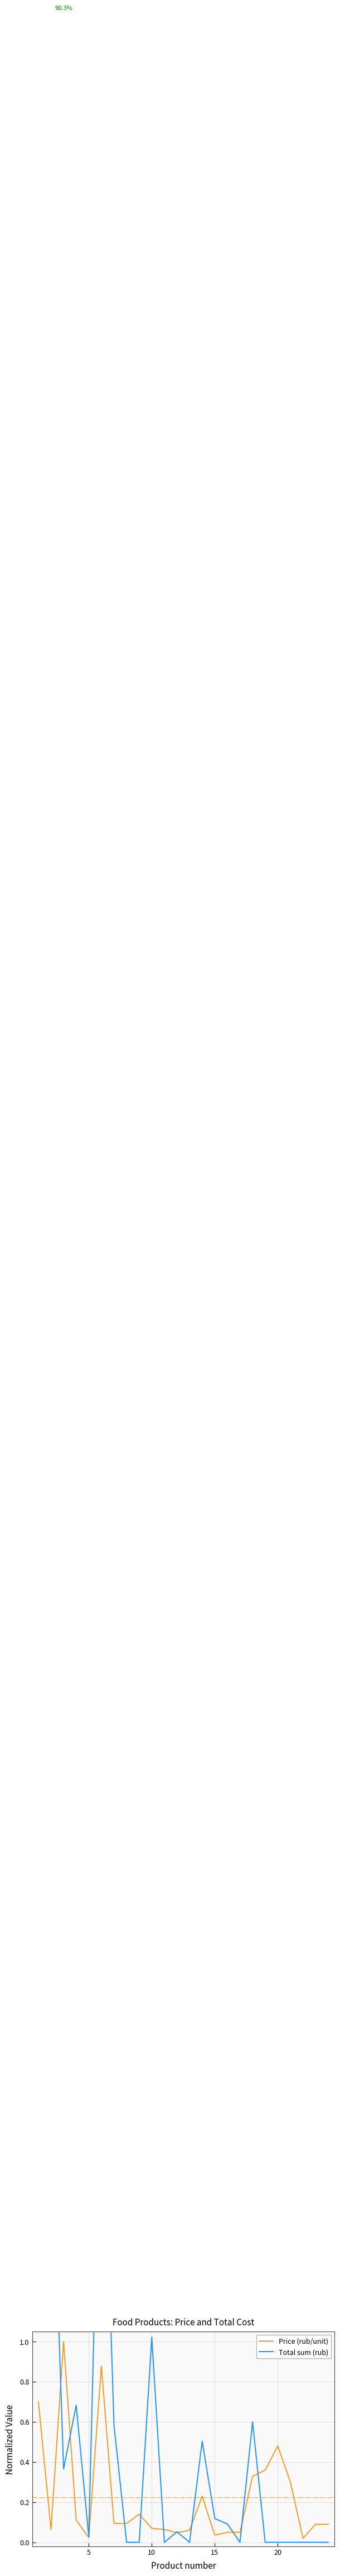

How many lines are shown in the chart?

2